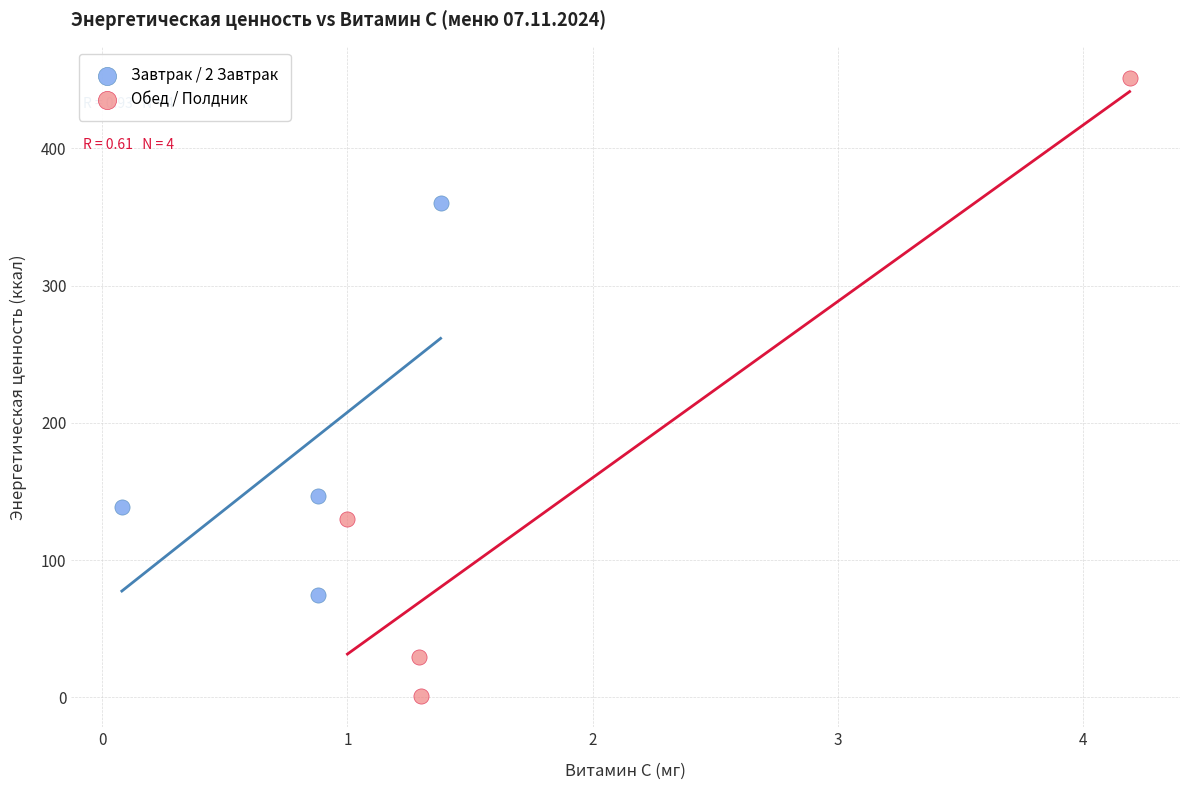

Which series has the widest spread of Y values?

Обед / Полдник